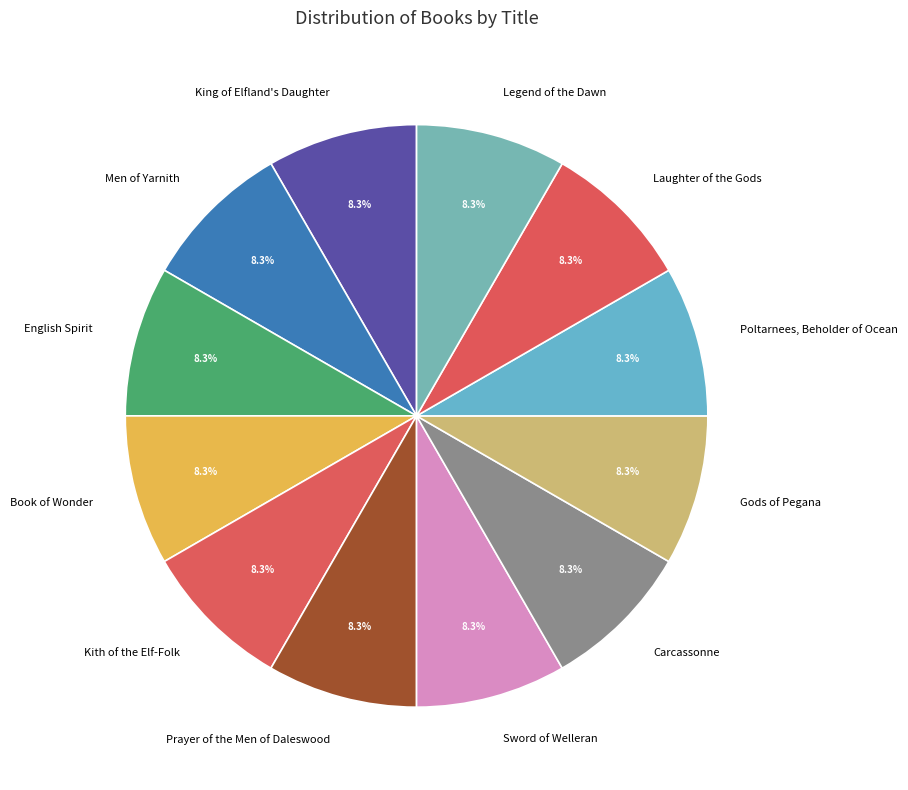

How many segments does this pie chart have?

12